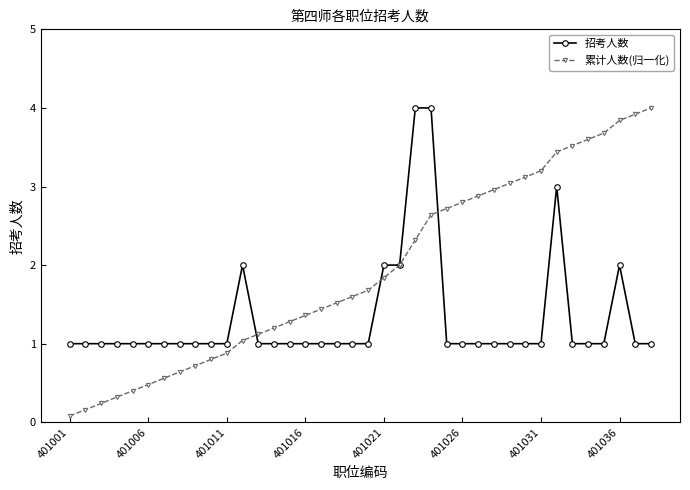

Which series has the largest total across all categories?

累计人数(归一化)